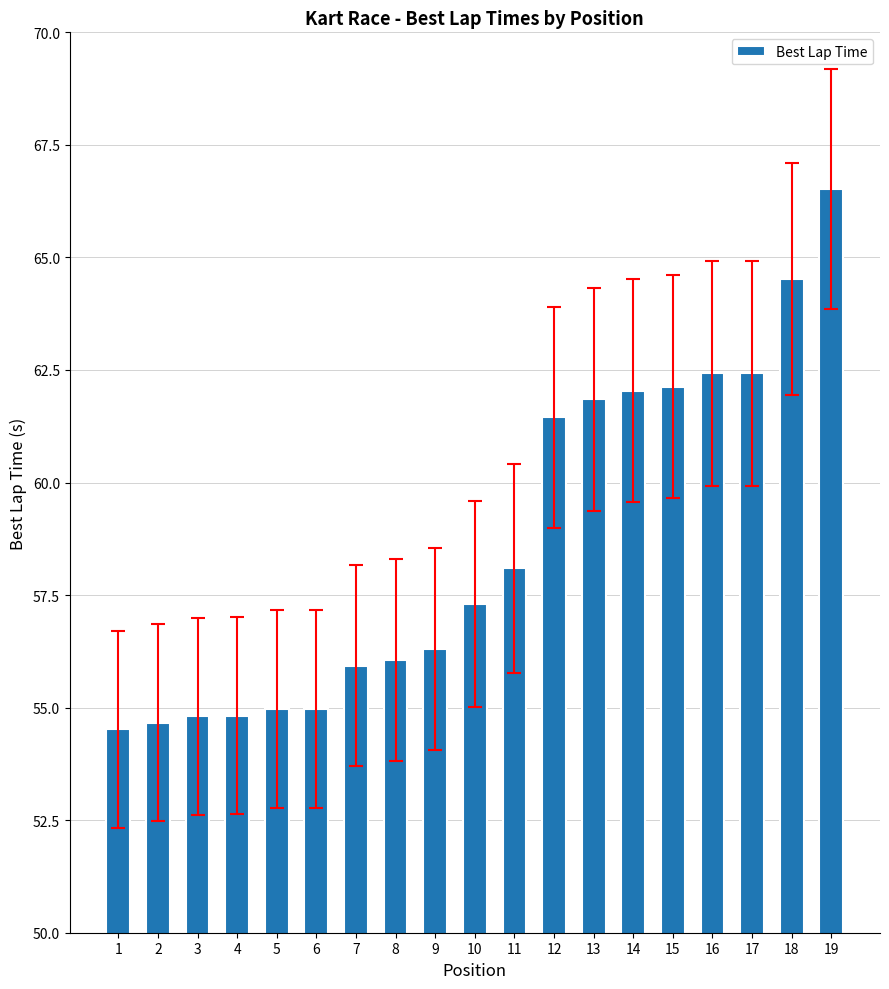

How many distinct data groups are displayed?

1